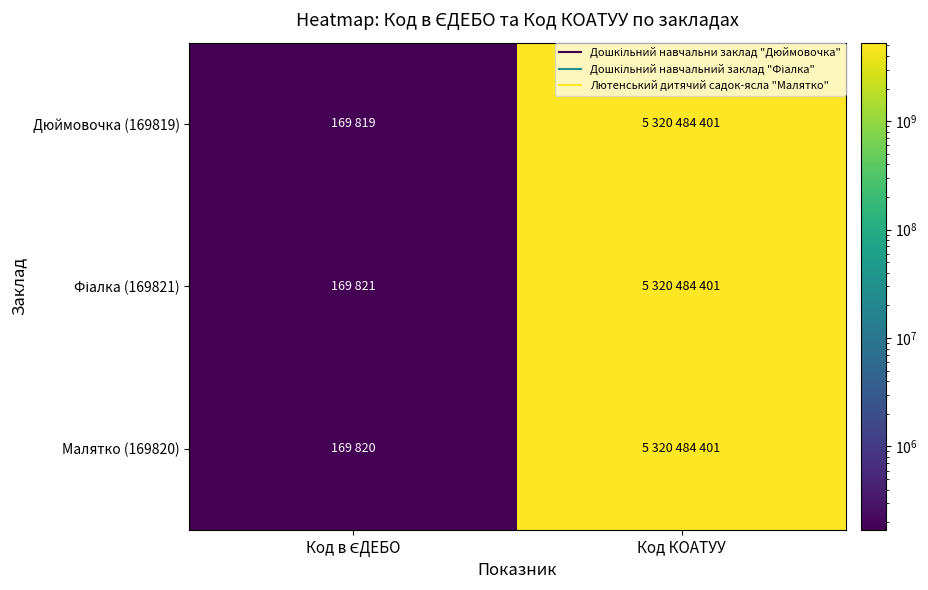

Rank the series by their average value, from lowest to highest.

Дюймовочка (169819), Малятко (169820), Фіалка (169821)